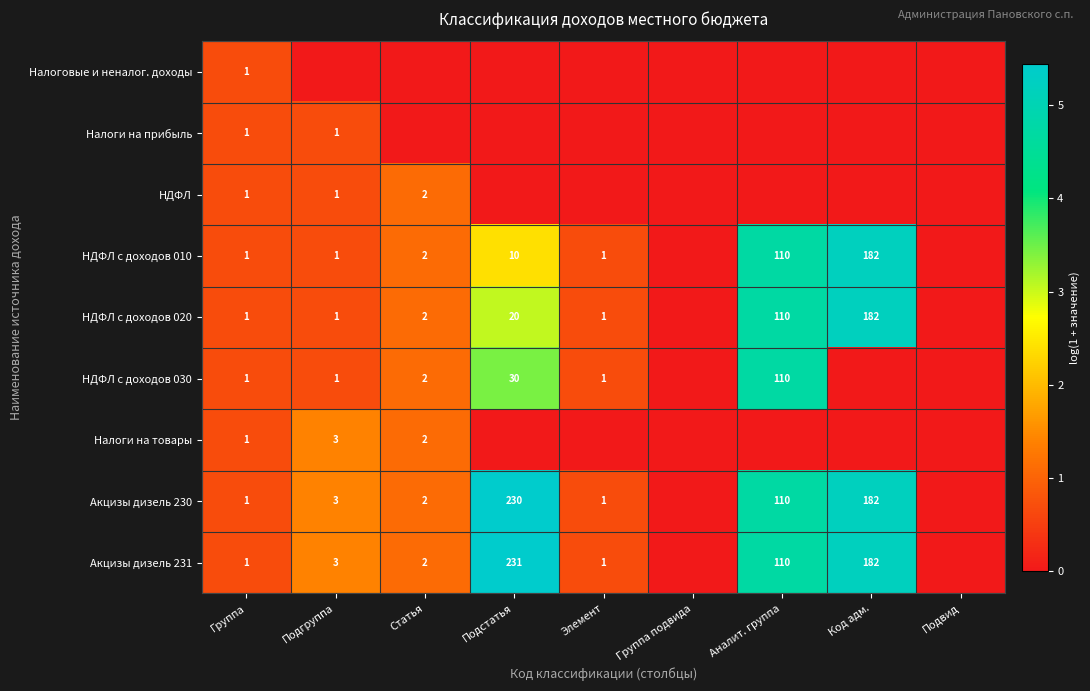

Is the value of Акцизы дизель 230 at Аналит. группа greater than the value of НДФЛ с доходов 020 at Статья?

Yes